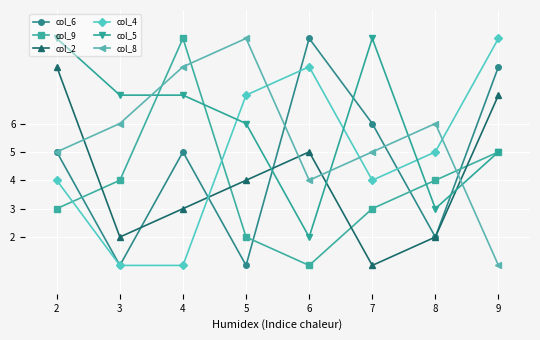

Rank the series at 6 from lowest to highest value.

col_9, col_5, col_8, col_2, col_4, col_6